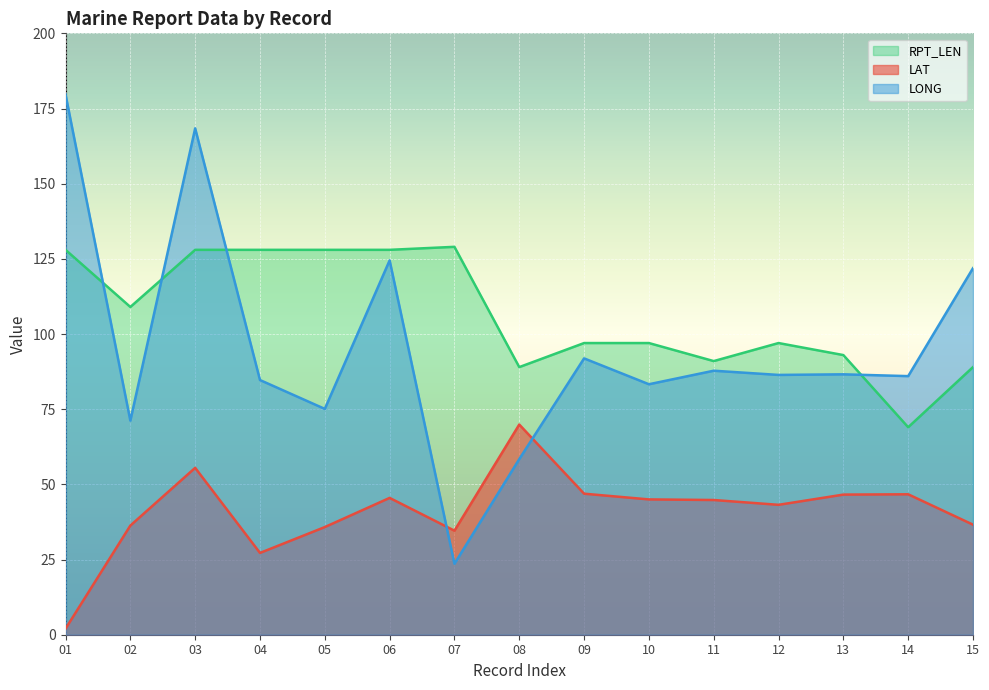

Which category has the lowest value in the RPT_LEN series?

14